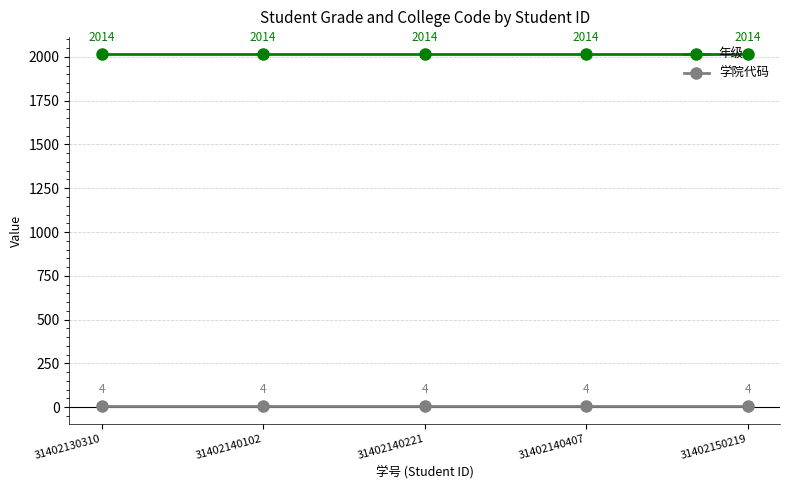

How many series are shown in this chart?

2